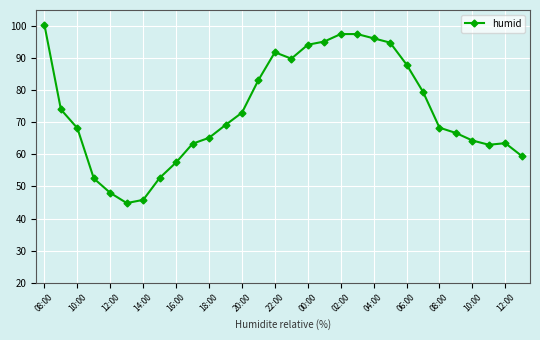

What is the maximum value shown in the chart?

100.3